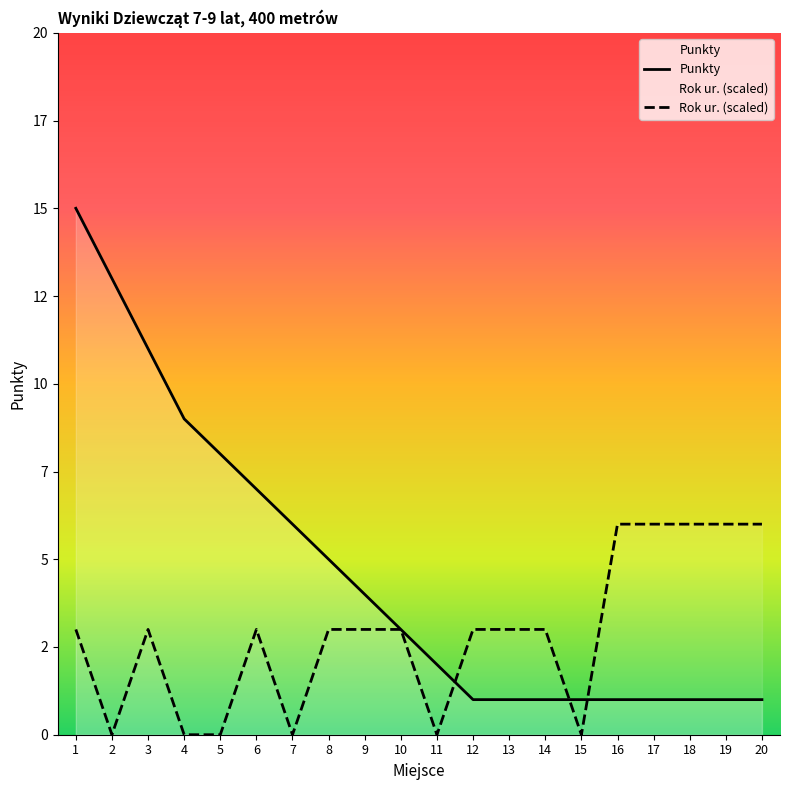

Which series has the largest range (max minus min)?

Punkty